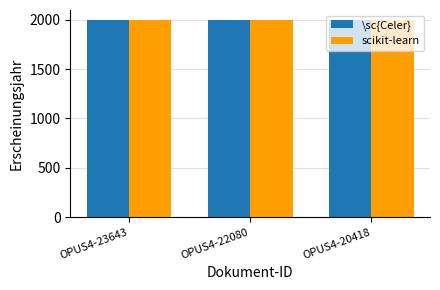

What is the highest value of the scikit-learn series?

1999